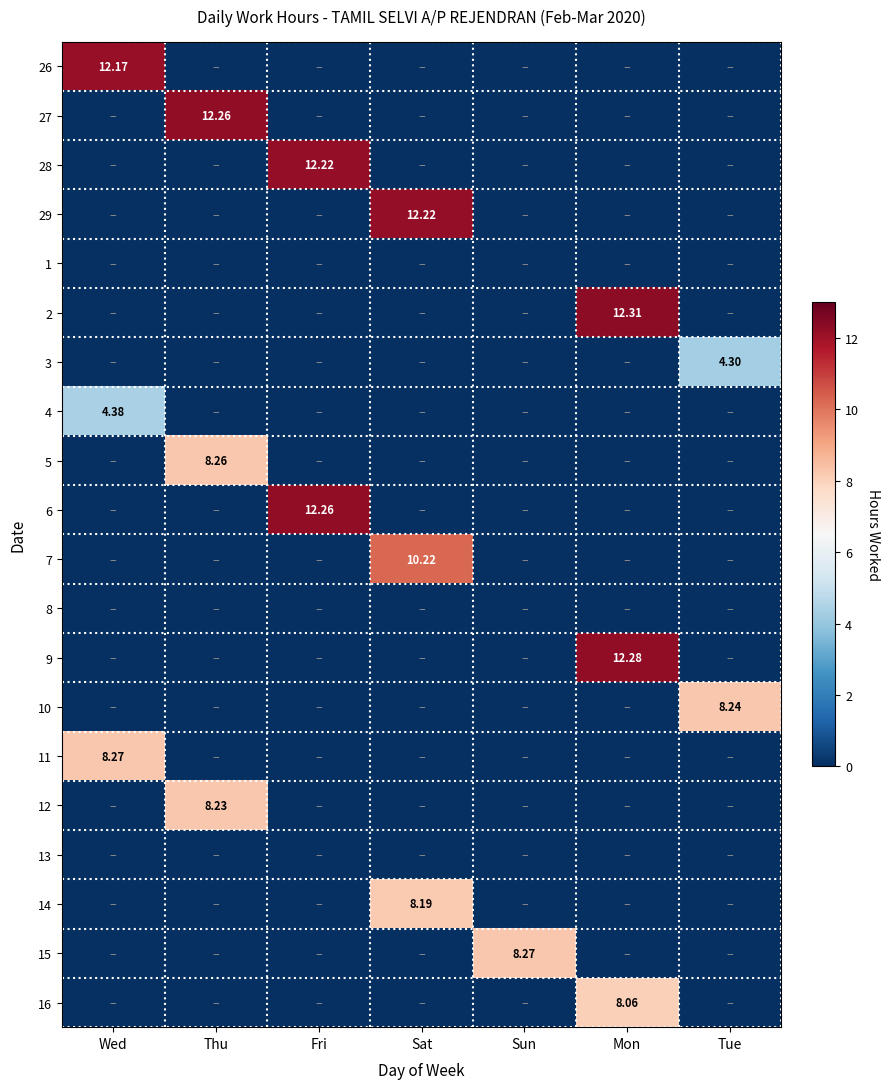

What is the average value of the 10 series?

1.2